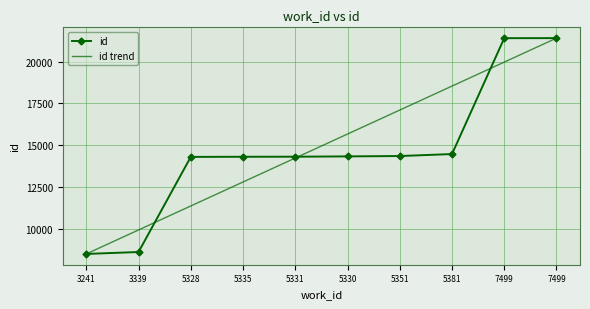

How many values exceed 14332?

4